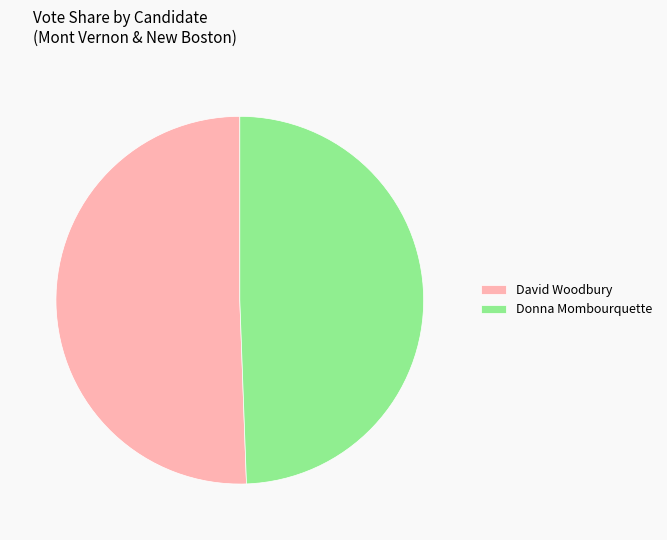

Which slice is the largest?

David Woodbury